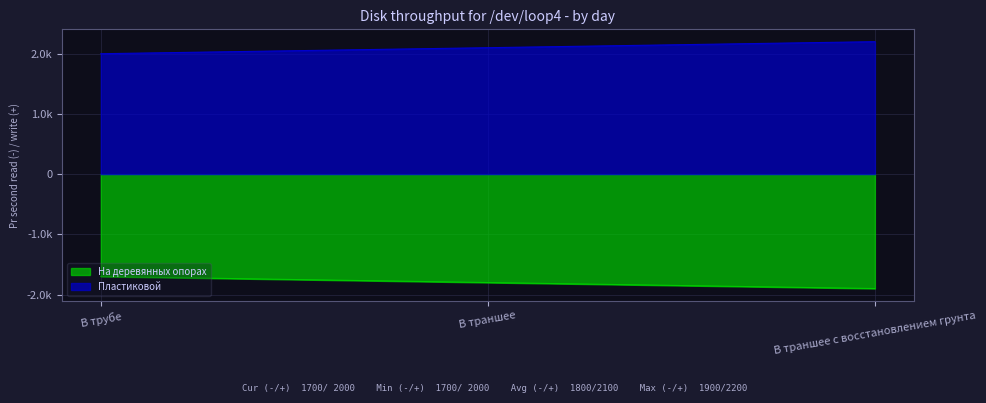

Rank the series by their maximum value, from lowest to highest.

На деревянных опорах, Пластиковой